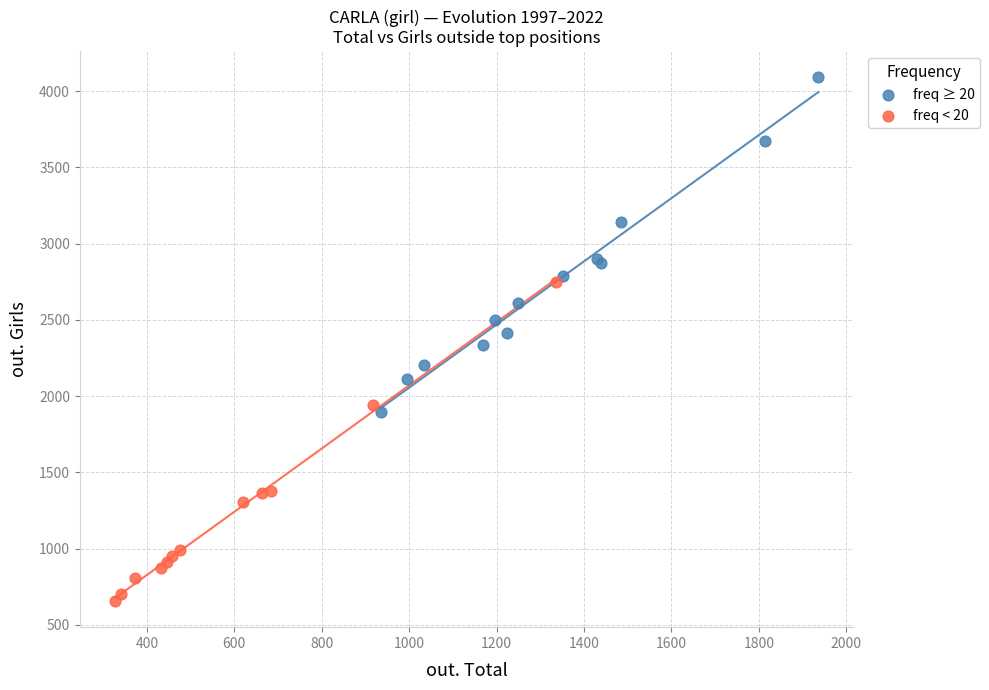

Which series contains the lowest Y value?

freq < 20